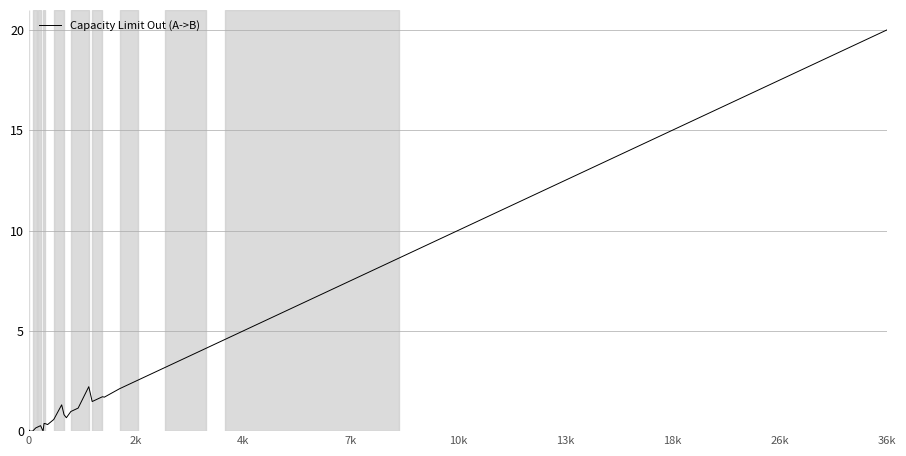

How many points are lower than both their immediate neighbors (excluding endpoints)?

6